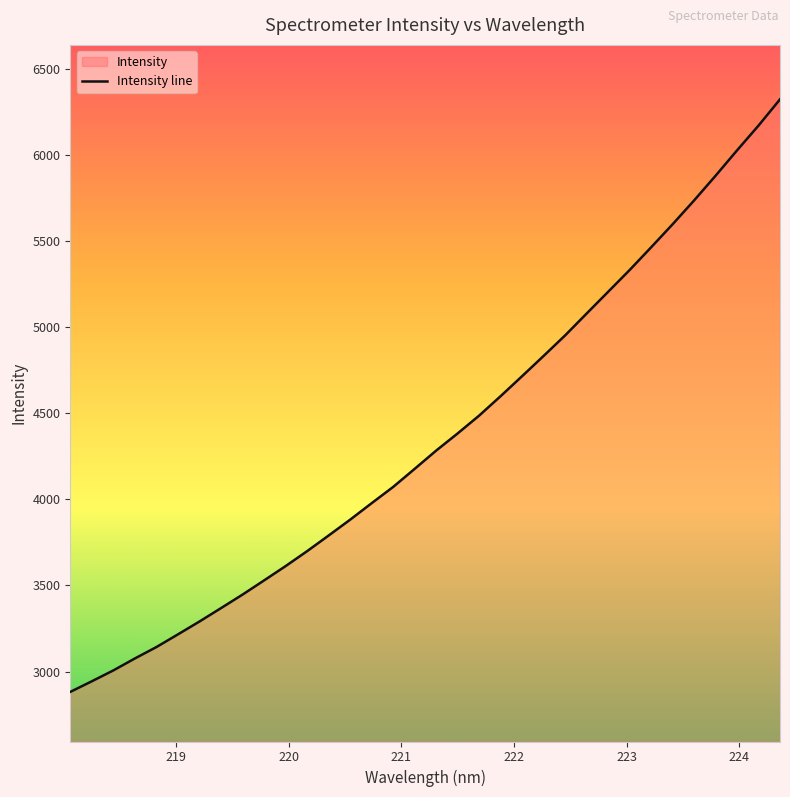

What is the difference between the maximum and minimum values?

3441.4